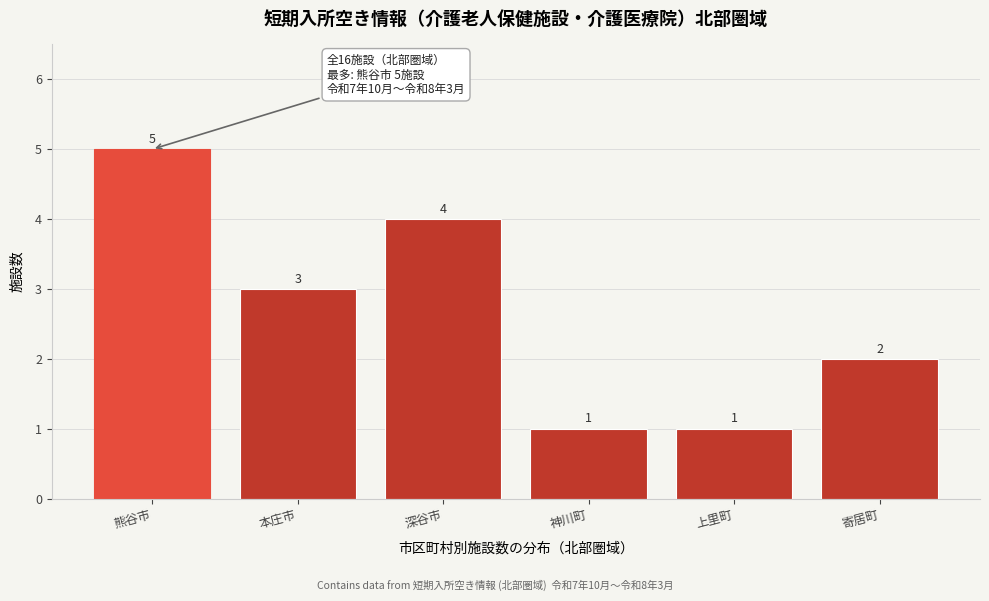

Reading left to right, what are all the values shown in this chart?

熊谷市=5	本庄市=3	深谷市=4	神川町=1	上里町=1	寄居町=2